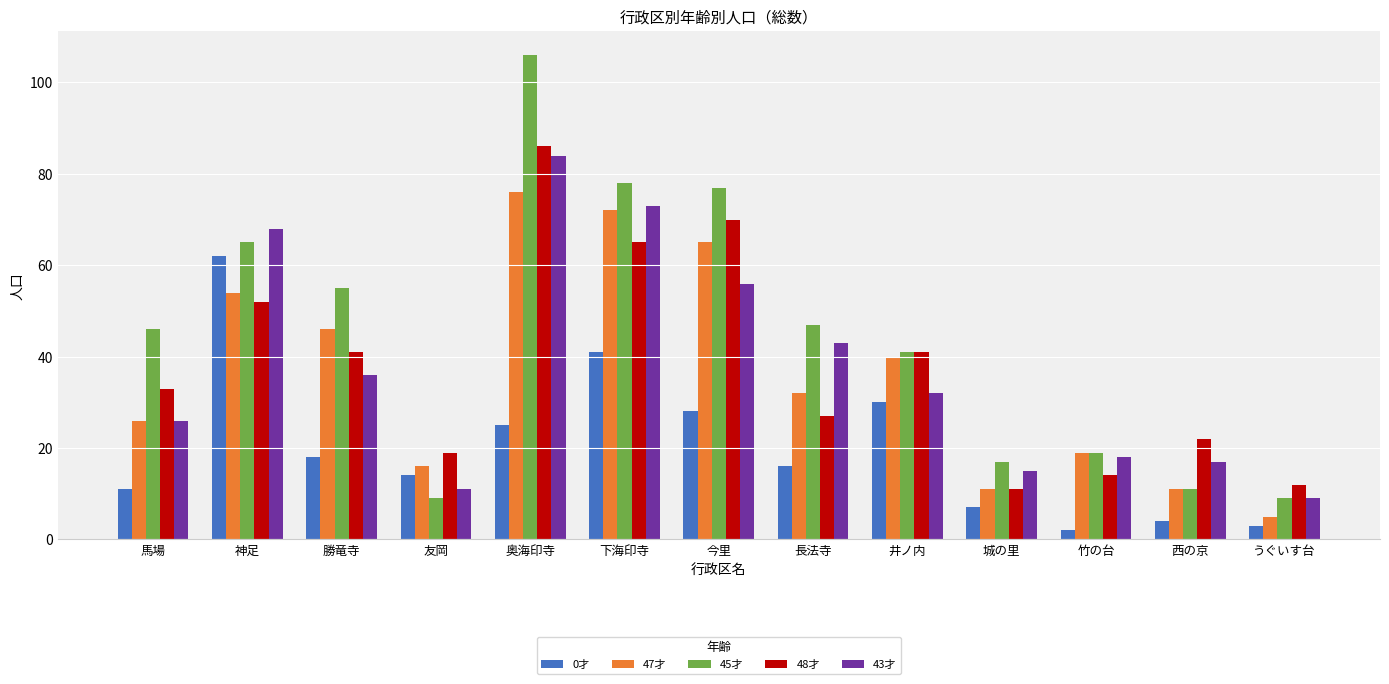

At how many categories does at least one series exceed 66?

4